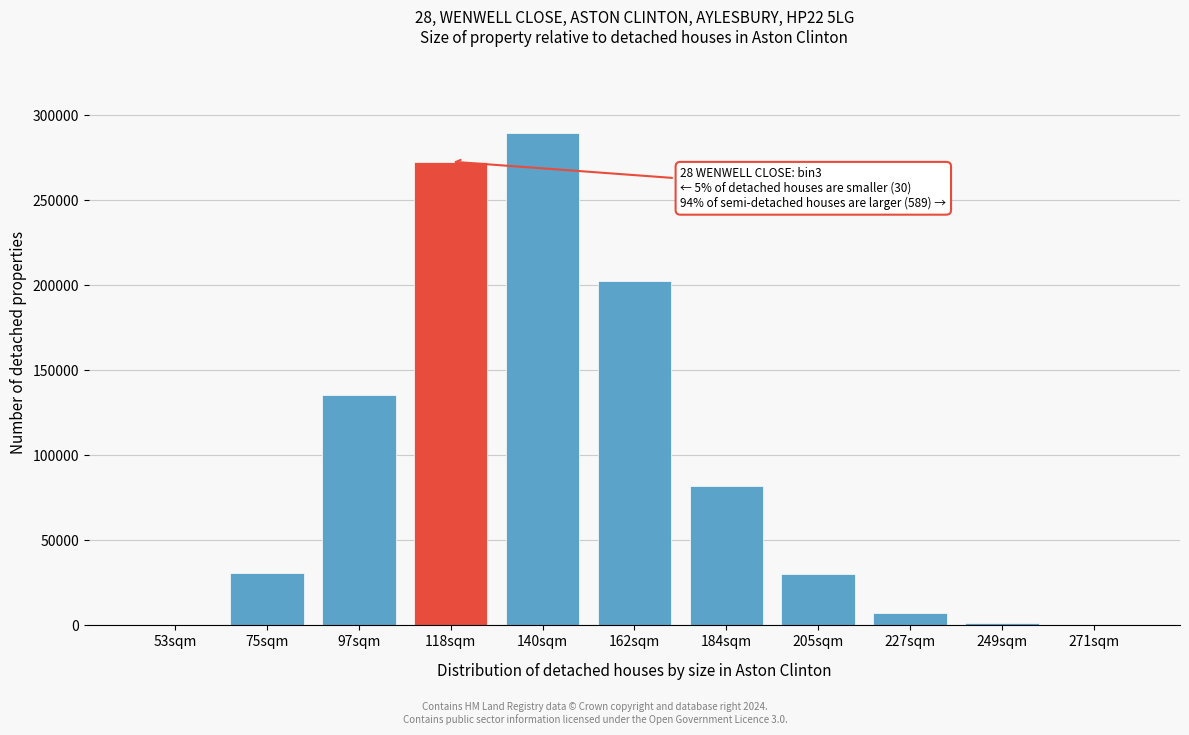

At which category does the chart reach its peak across all series?

140sqm